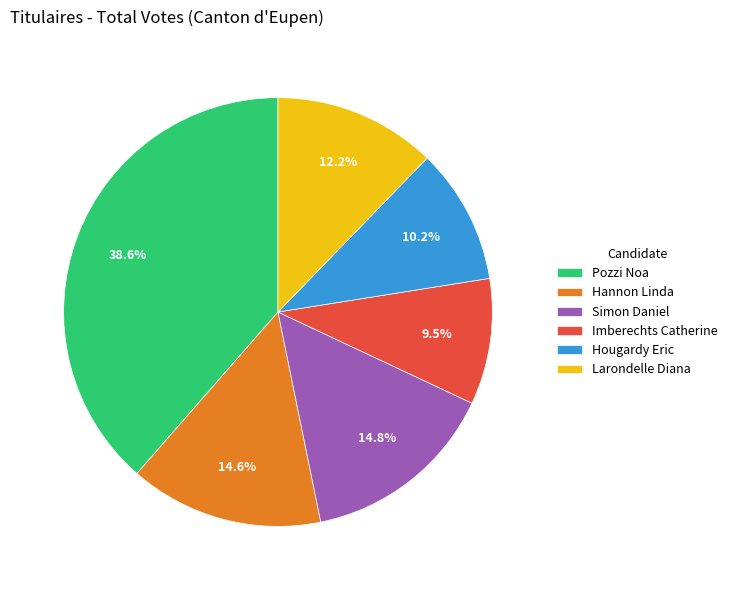

Between Imberechts Catherine and Hannon Linda, which is larger?

Hannon Linda